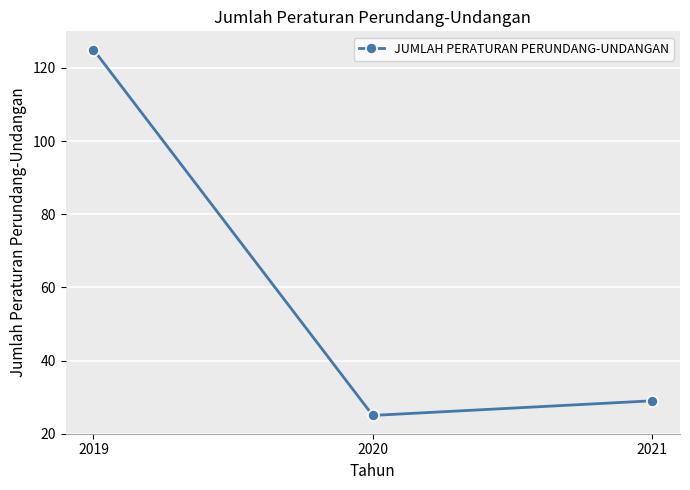

What value does the data have at 2021, to the nearest 50?

50